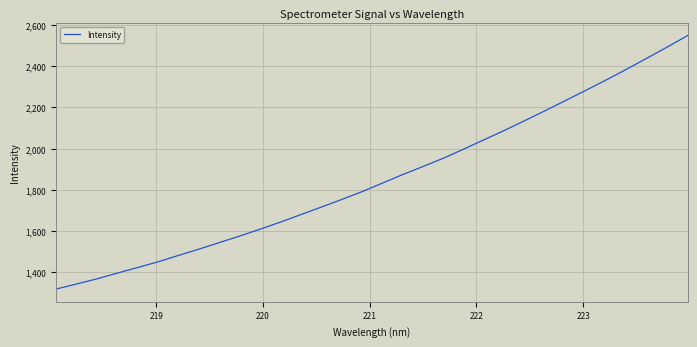

What is the minimum value shown in the chart?

1316.9